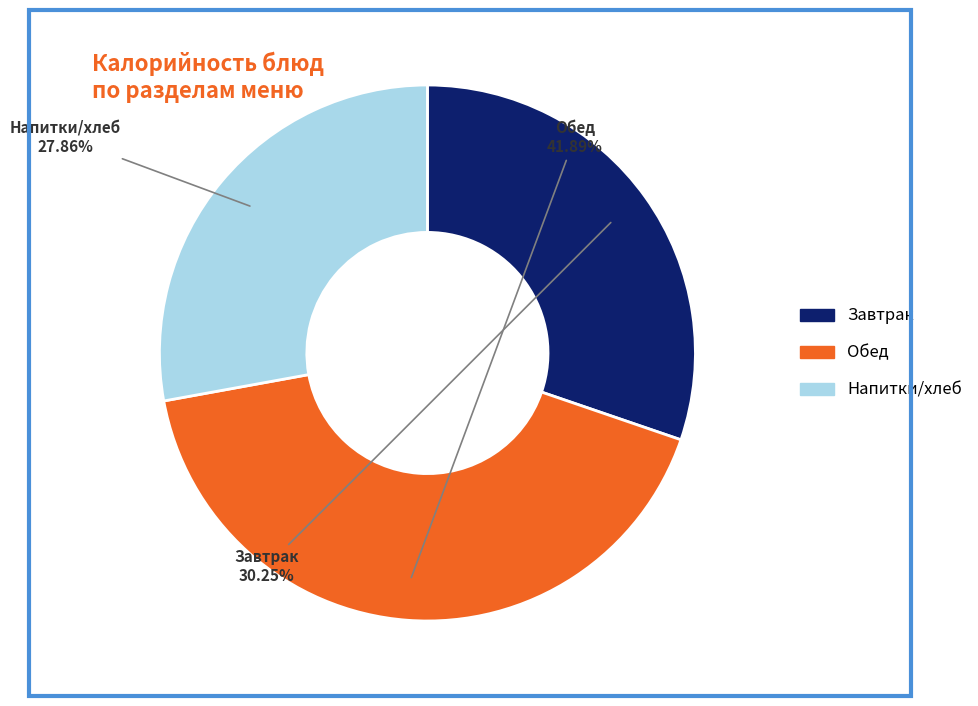

Is there any slice that represents more than half of the pie?

No